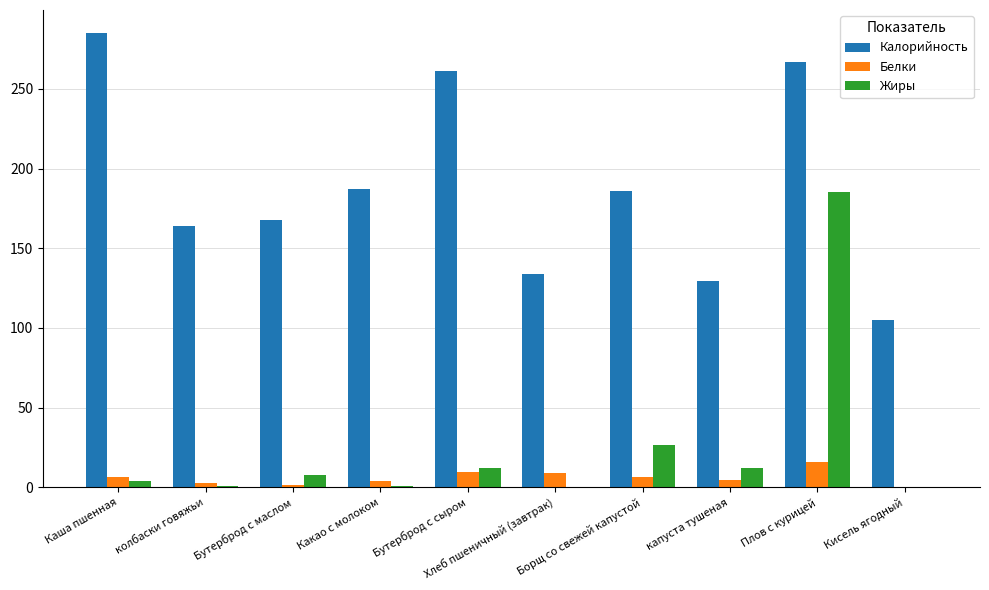

Which series has the largest total across all categories?

Калорийность